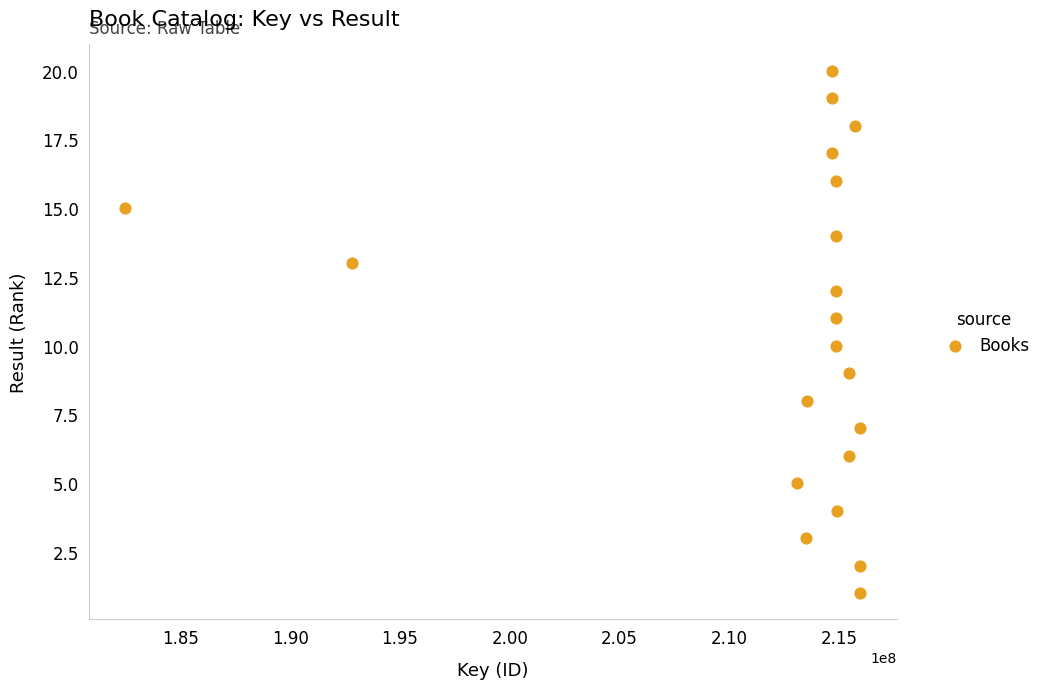

What is the range of Y values (max minus min)?

19